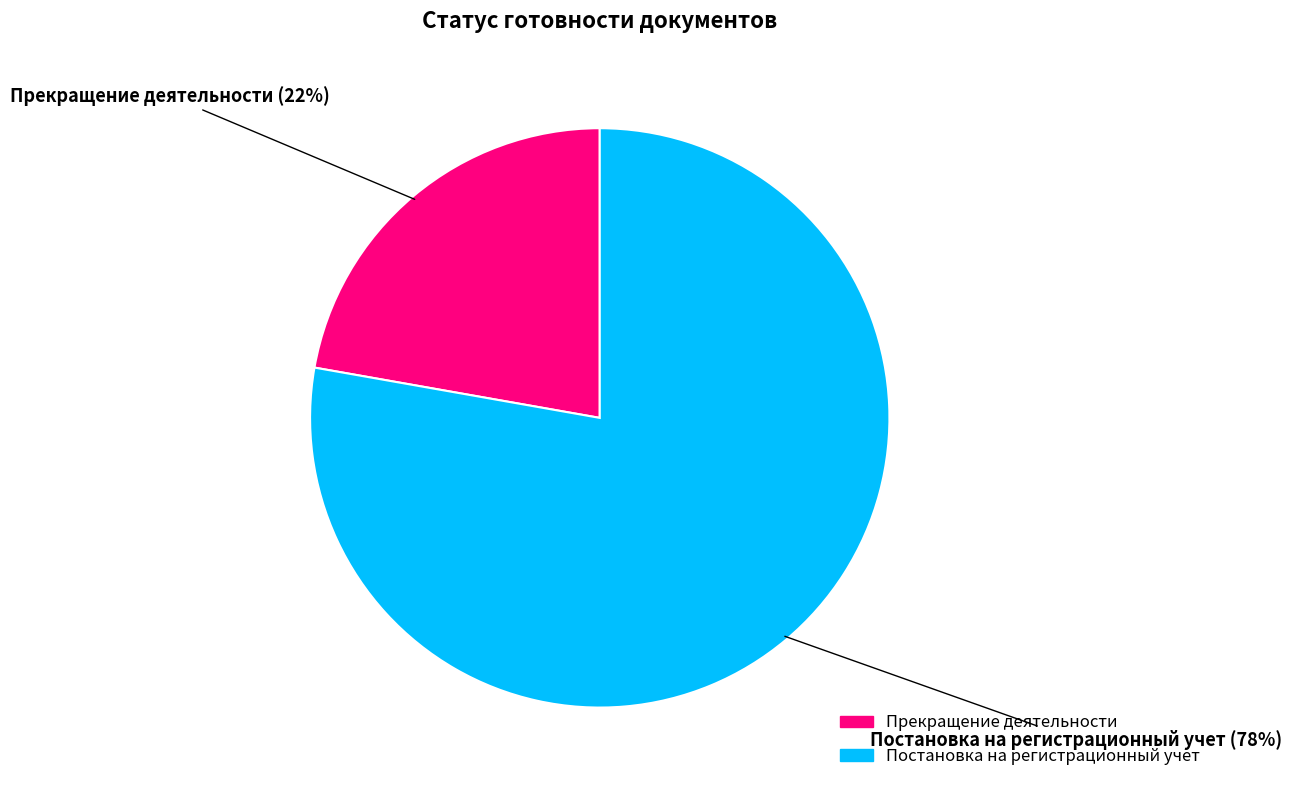

Rank the categories by value from lowest to highest.

Прекращение деятельности, Постановка на регистрационный учет